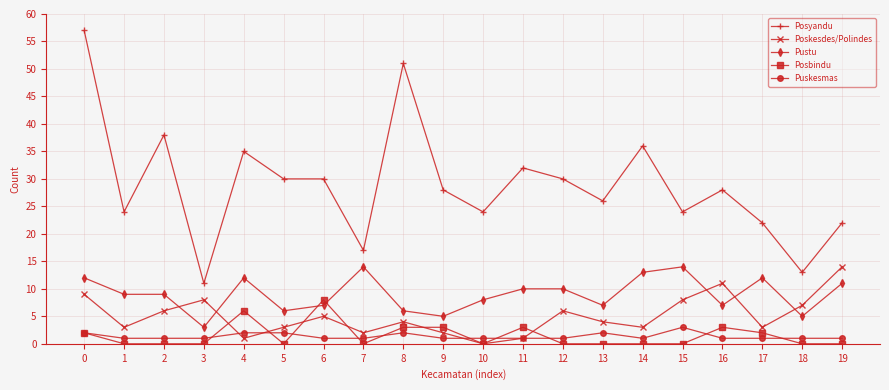

How many Posbindu values are between 0 and 3?

18